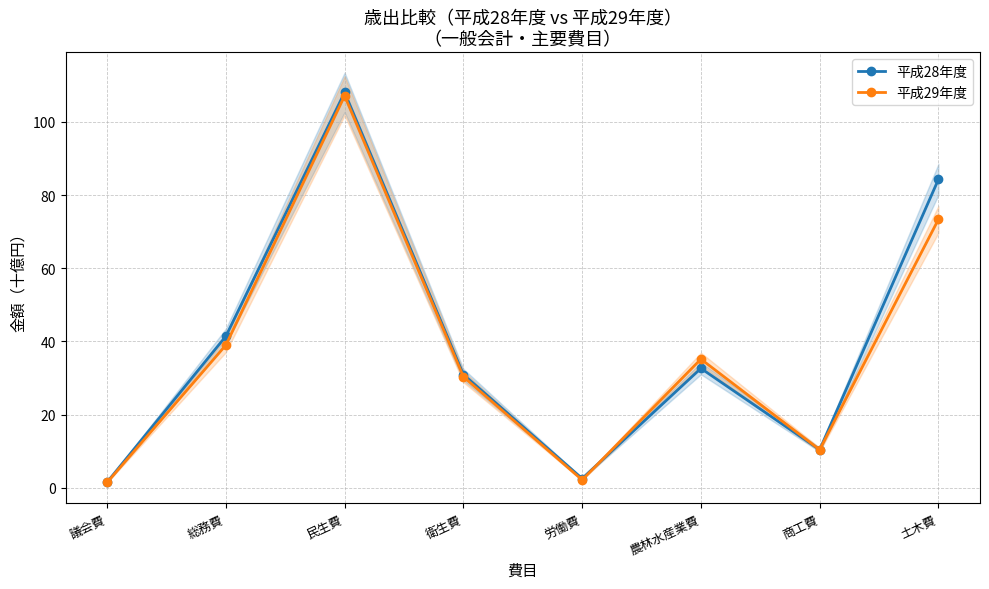

How many interior local peaks does the 平成29年度 series have?

2